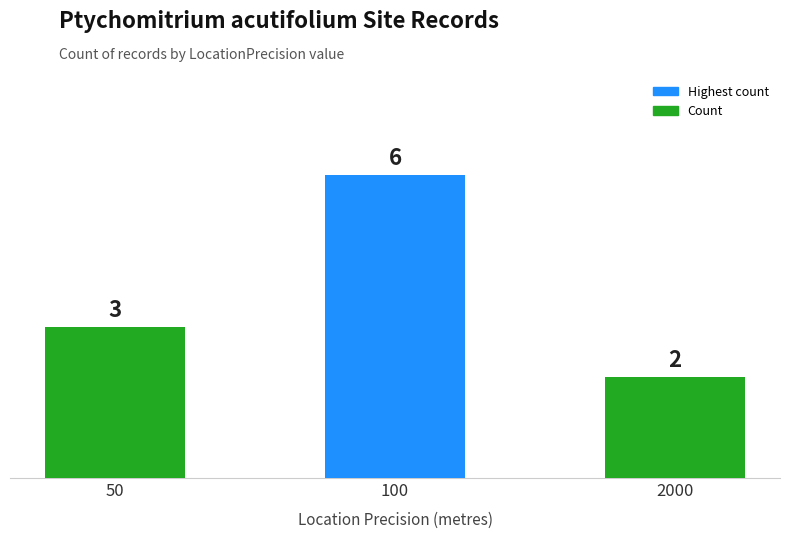

What is the sum of all values?

11